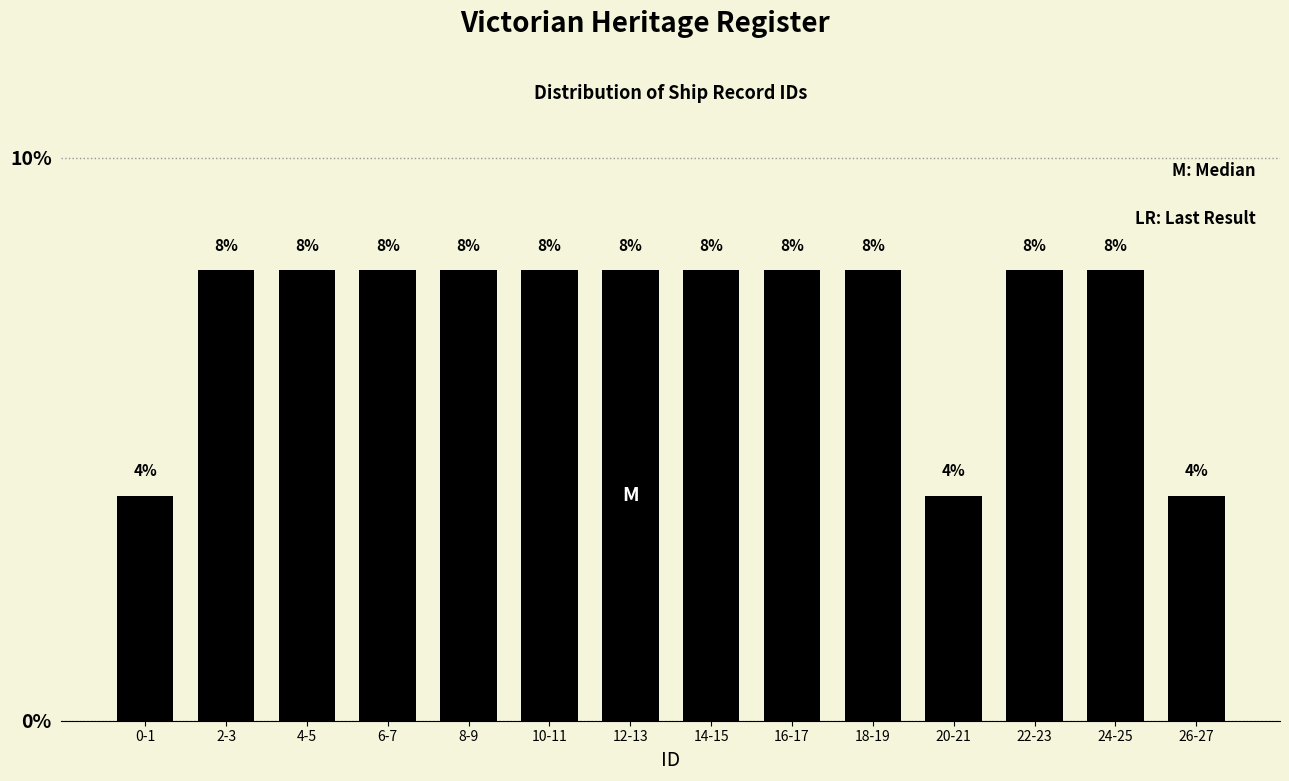

Reading left to right, what are all the values shown in this chart?

4	8	8	8	8	8	8	8	8	8	4	8	8	4